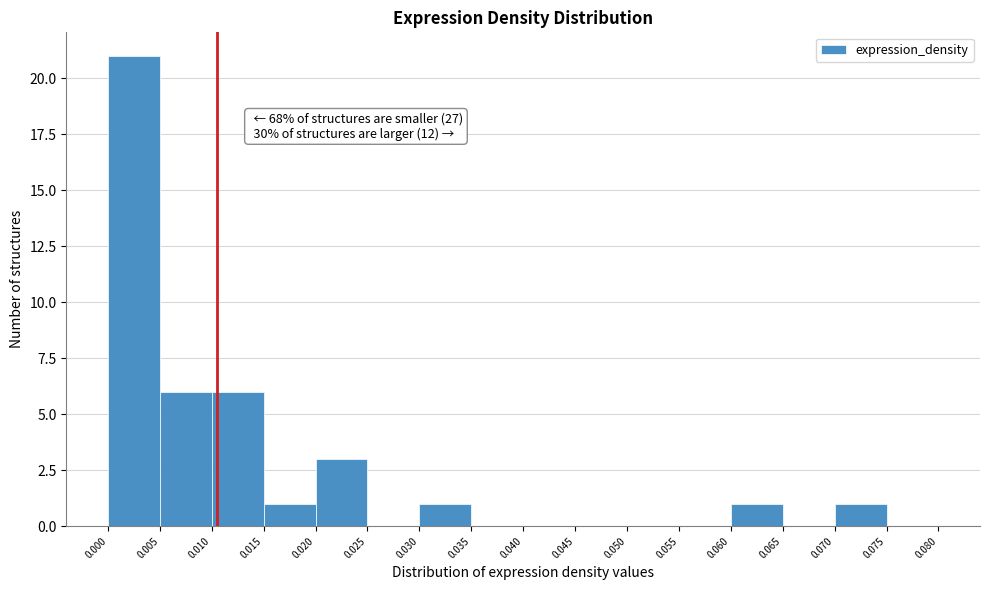

Over which range of the x-axis is the bar tallest?

0.000 to 0.005